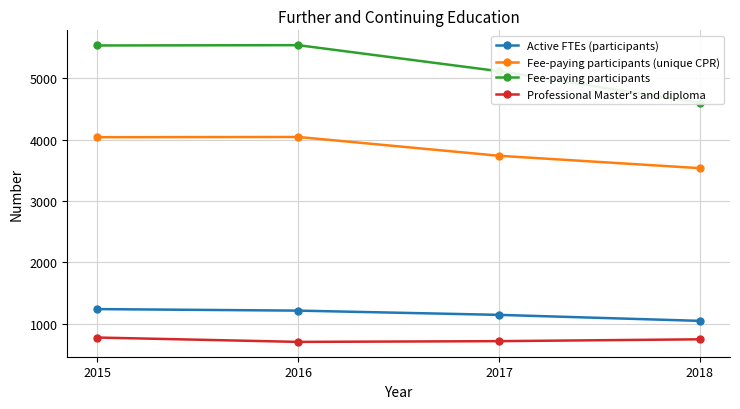

At how many categories does at least one series exceed 4538?

4